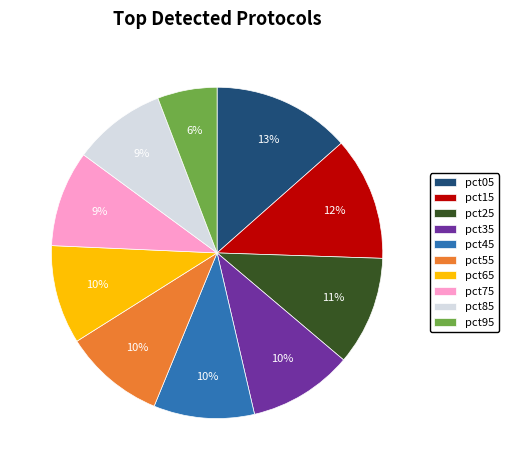

Between pct65 and pct15, which is larger?

pct15